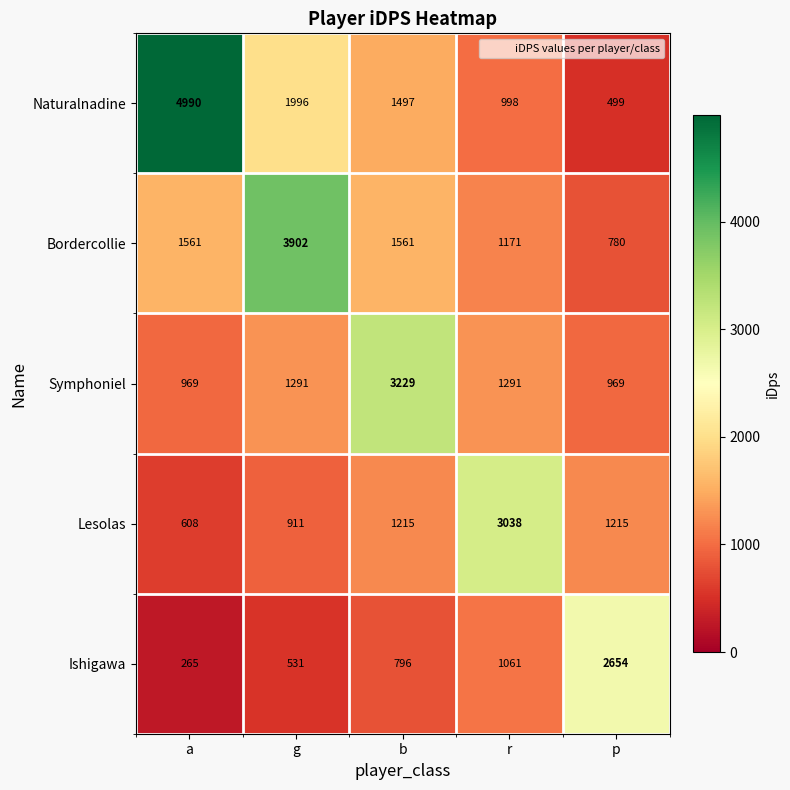

Reading left to right, list all the values displayed in this chart.

Naturalnadine: 4990	1996	1497	998	499
Bordercollie: 1561	3902	1561	1171	780
Symphoniel: 969	1291	3229	1291	969
Lesolas: 608	911	1215	3038	1215
Ishigawa: 265	531	796	1061	2654